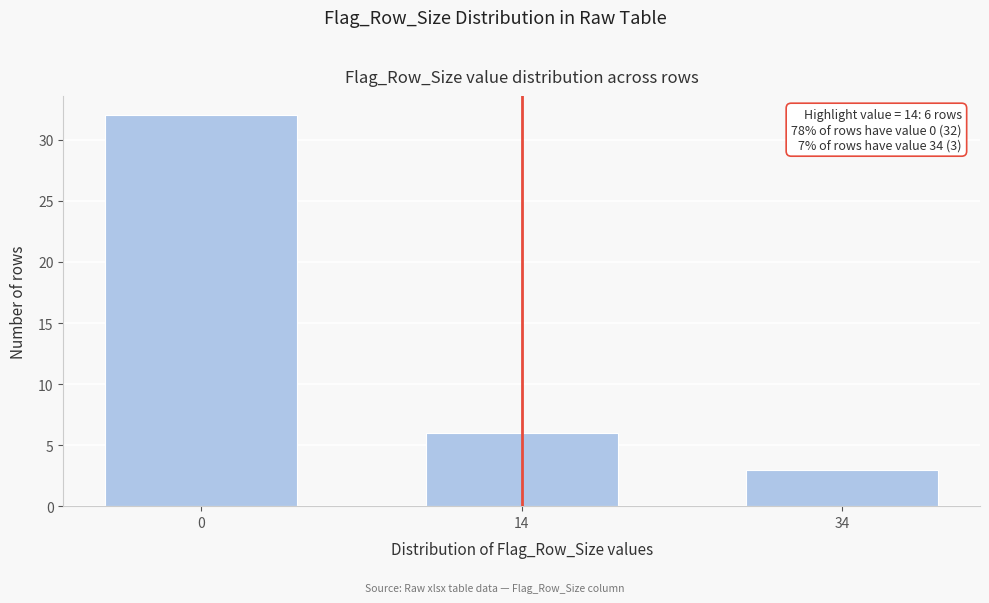

Reading left to right, what are all the values shown in this chart?

32	6	3